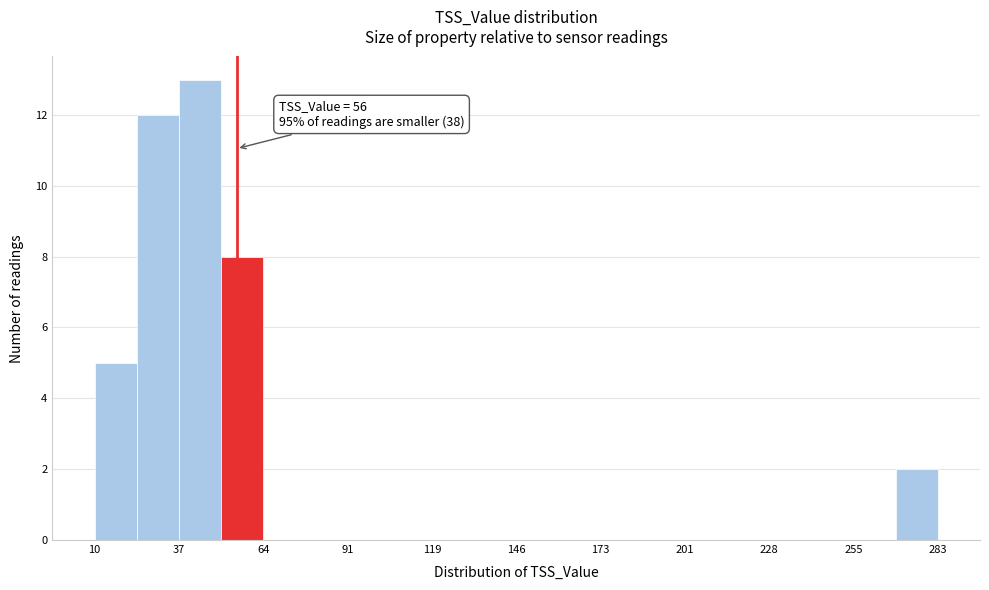

Around what value on the x-axis is the tallest bar? Give the approximate position of its centre, as read against the axis.

45